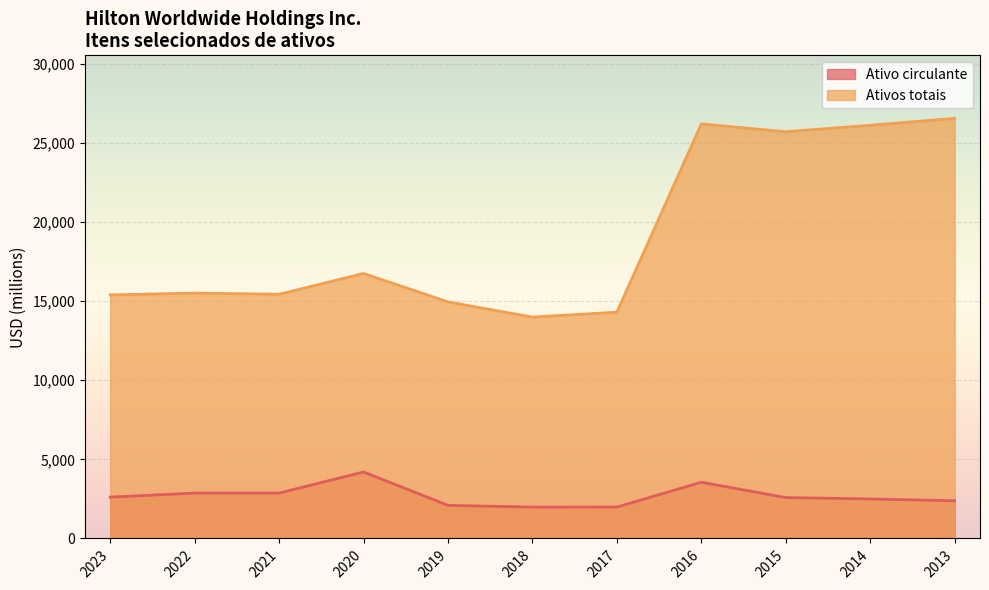

Rank the categories by Ativos totais value from lowest to highest.

2018, 2017, 2019, 2023, 2021, 2022, 2020, 2015, 2014, 2016, 2013